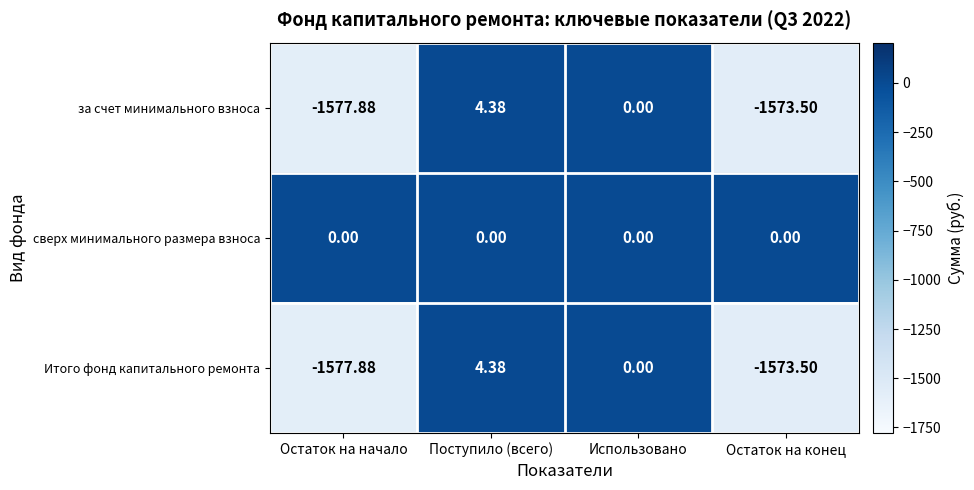

Where does the за счет минимального взноса series first go above 0?

Поступило (всего)